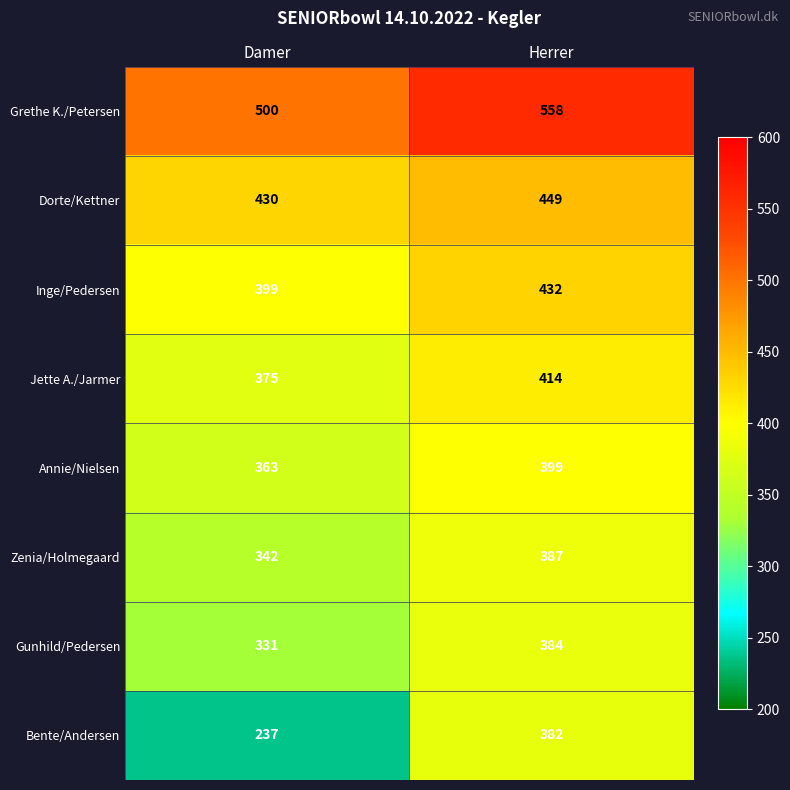

Is the value of Dorte/Kettner at Damer greater than the value of Zenia/Holmegaard at Damer?

Yes